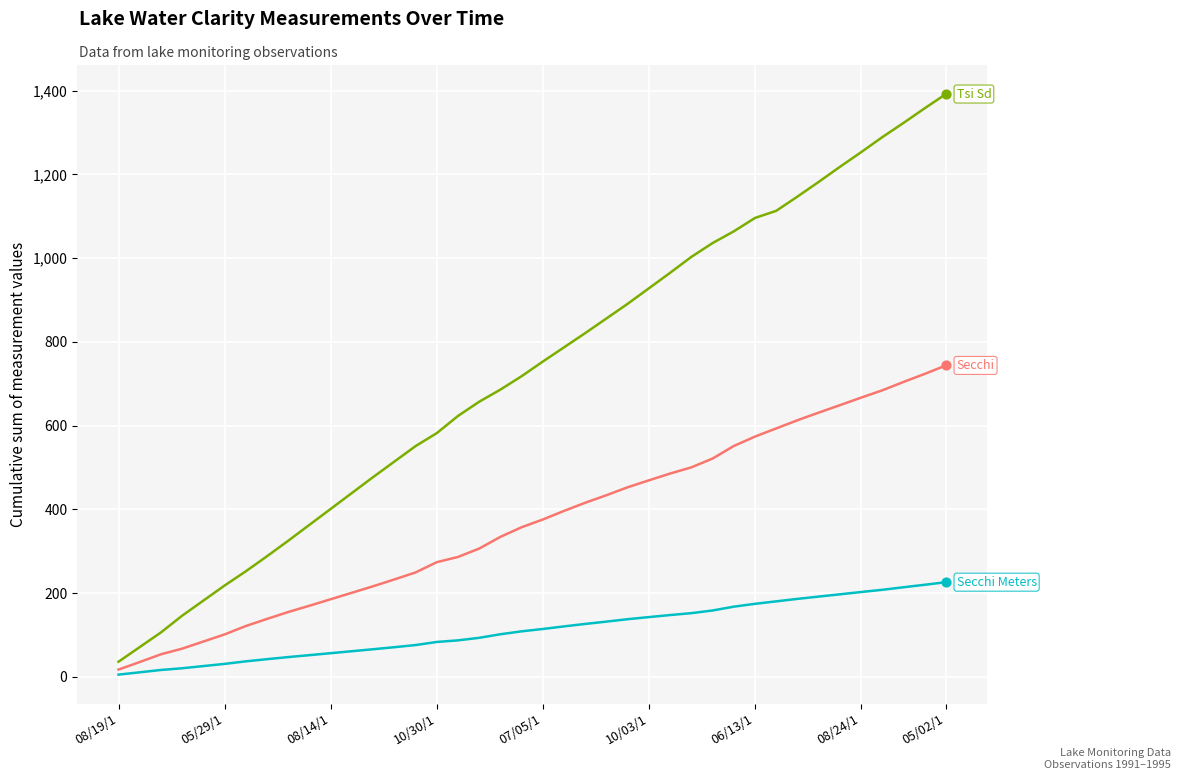

At which category is the sum across all series the highest?

05/02/1